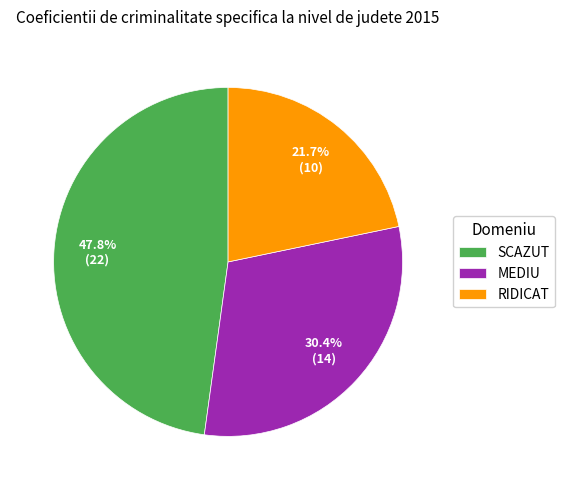

Is MEDIU the majority of the pie?

No